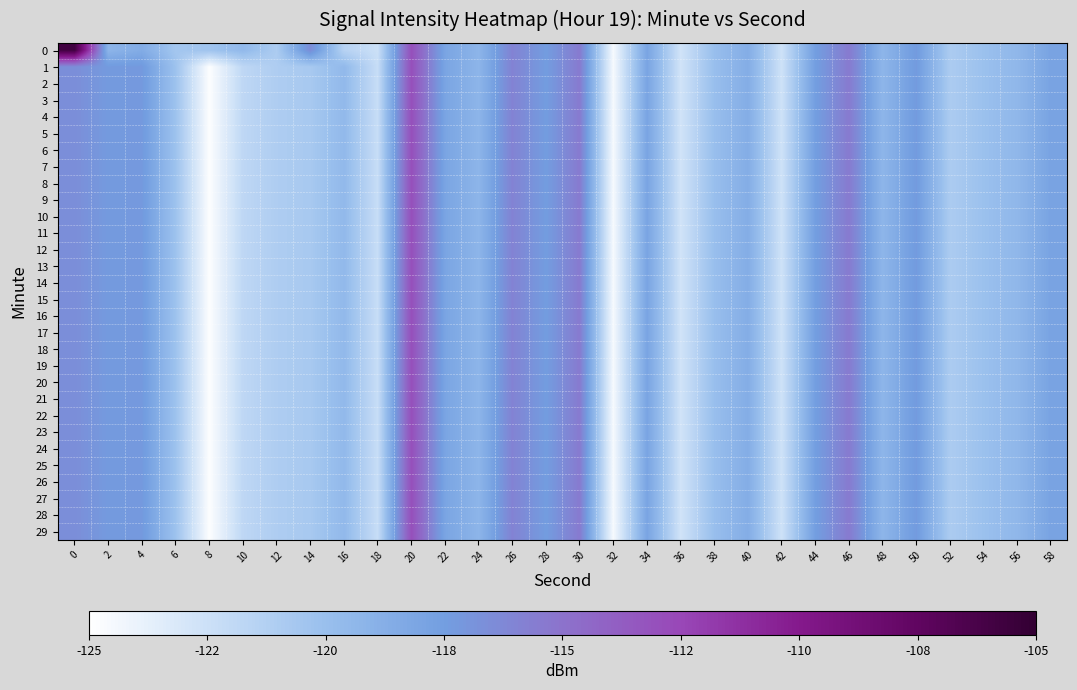

Which series has the widest spread of values?

row_0